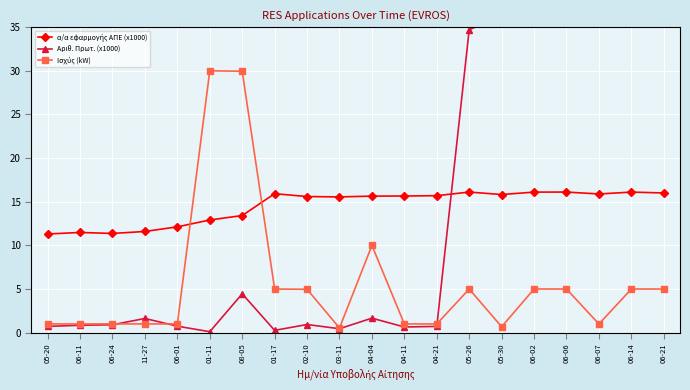

At 06-01, list the series in order from smallest to largest.

Αριθ. Πρωτ. (x1000), Ισχύς (kW), α/α εφαρμογής ΑΠΕ (x1000)